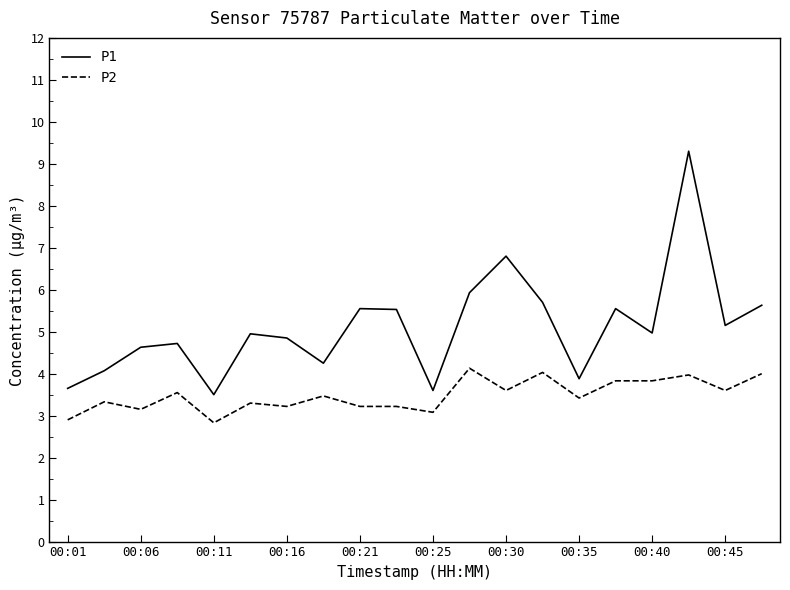

List the series in order of their peak value, lowest first.

P2, P1